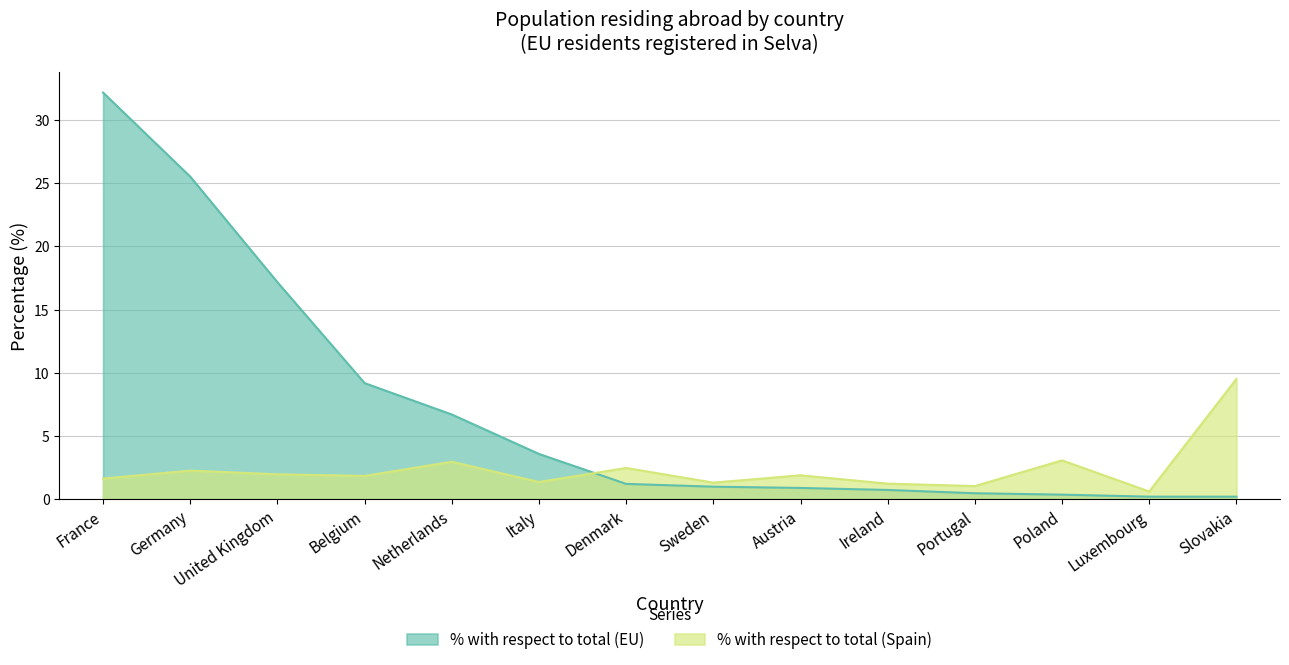

Where is the first local minimum for % with respect to total (Spain)?

Belgium